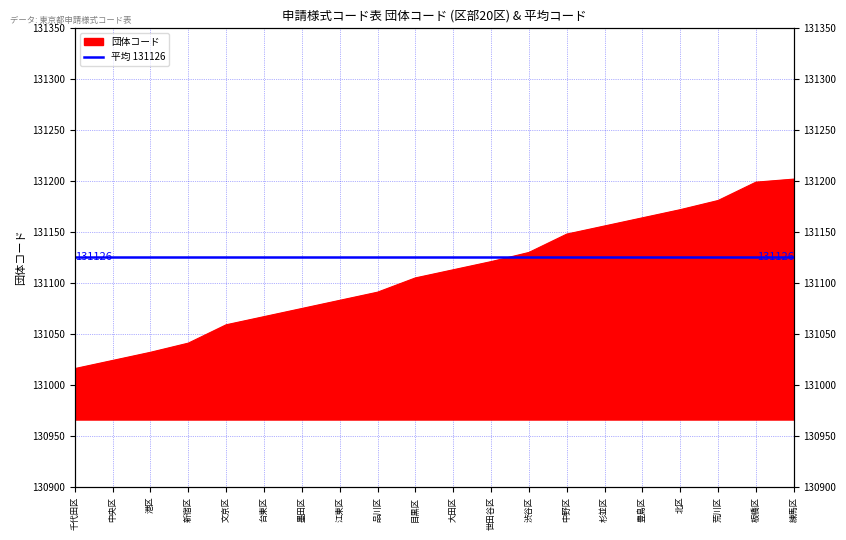

What is the value of the 2nd point from the left?

131024